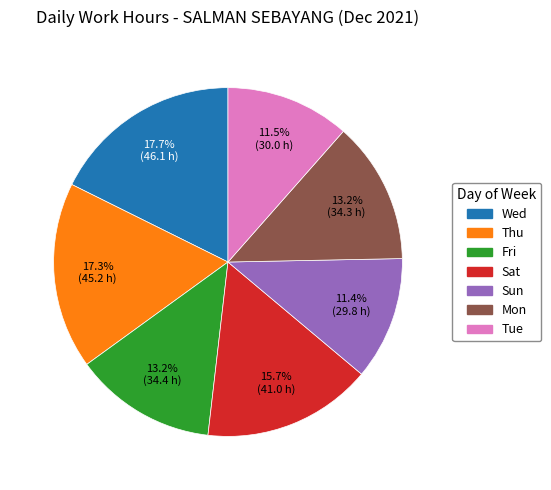

Does any single category account for the majority?

No